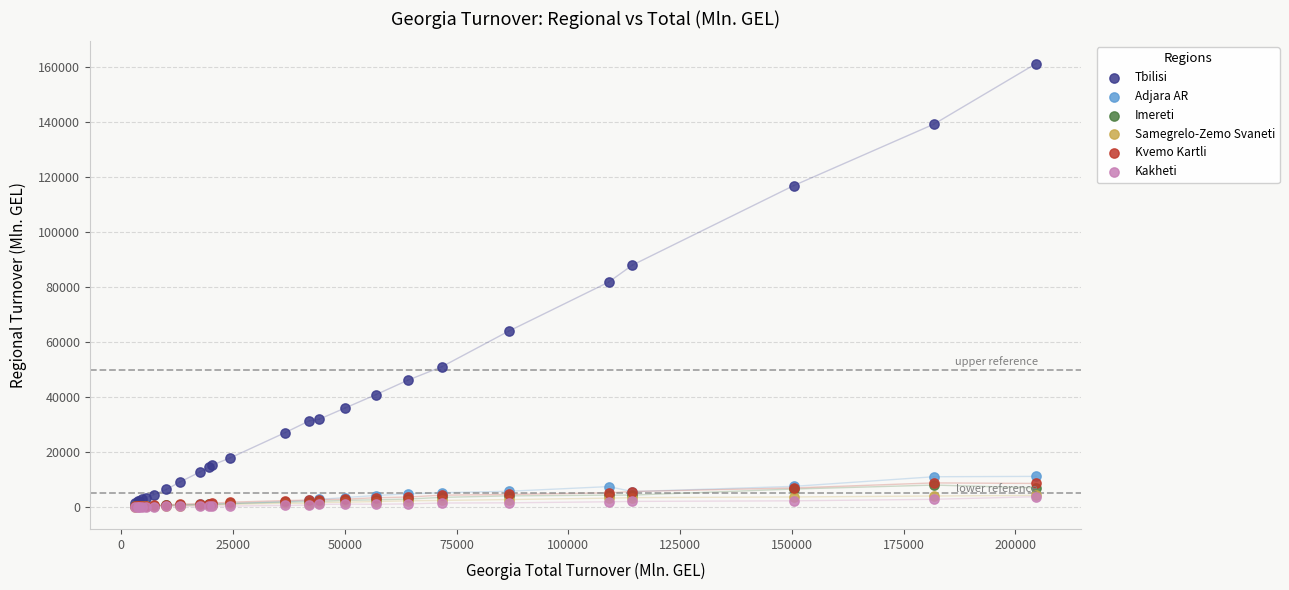

What are all the series names shown in the legend?

Tbilisi, Adjara AR, Imereti, Samegrelo-Zemo Svaneti, Kvemo Kartli, Kakheti